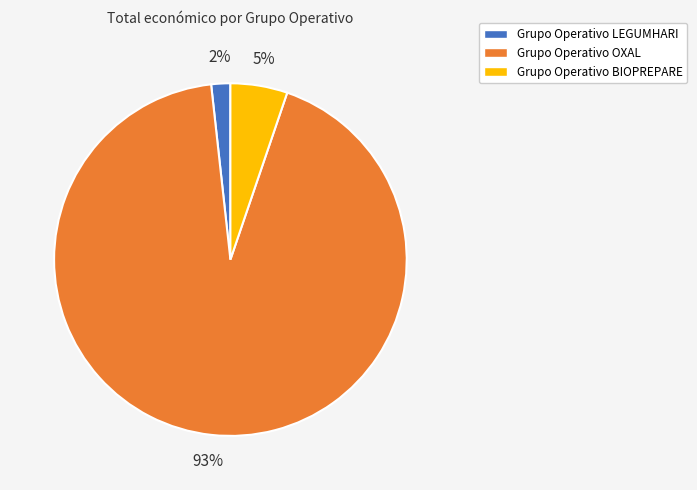

True or false: Grupo Operativo OXAL accounts for 99% of the total.

False